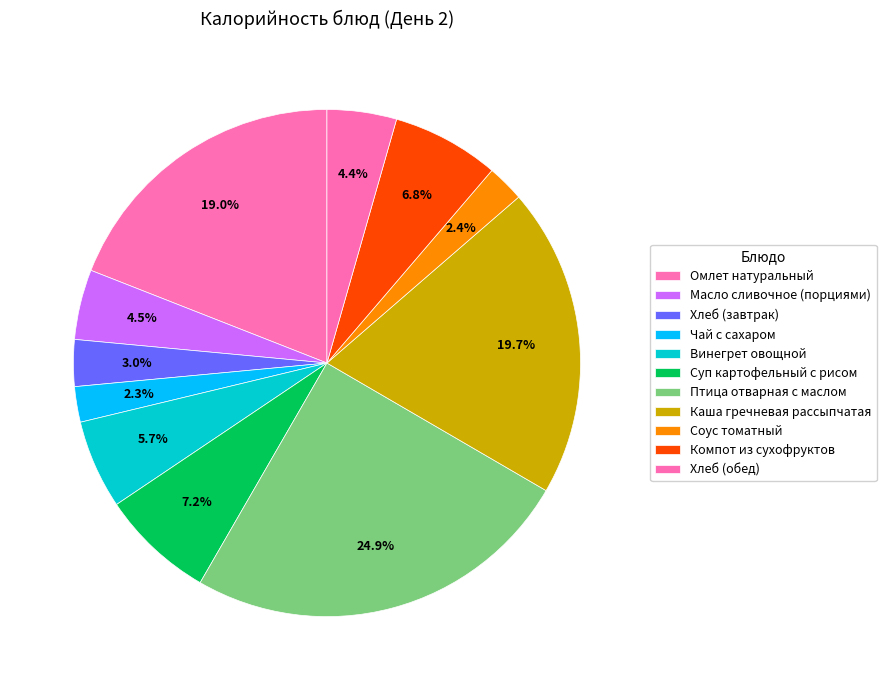

Rank the categories by value from highest to lowest.

Птица отварная с маслом, Каша гречневая рассыпчатая, Омлет натуральный, Суп картофельный с рисом, Компот из сухофруктов, Винегрет овощной, Масло сливочное (порциями), Хлеб (обед), Хлеб (завтрак), Соус томатный, Чай с сахаром